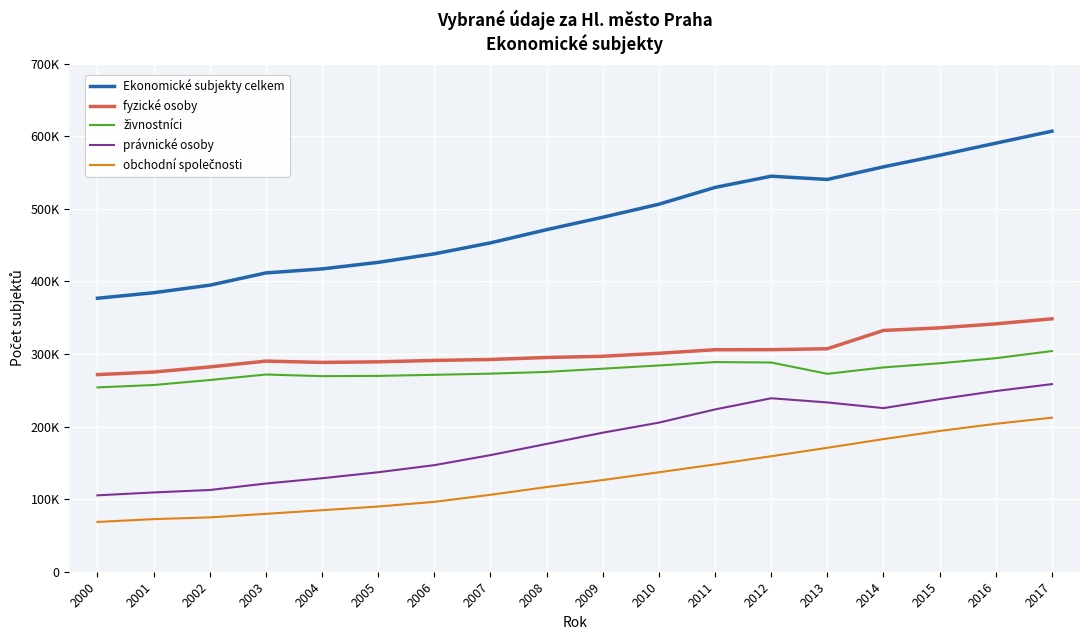

Is this an area chart (filled region under the line)?

No